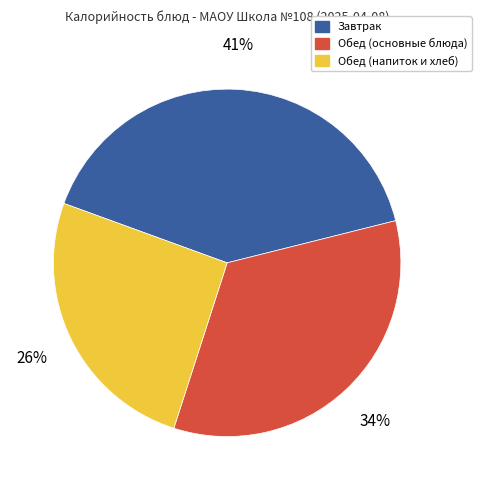

Approximately how many times larger is the value at Обед (основные блюда) compared to Завтрак?

0.8